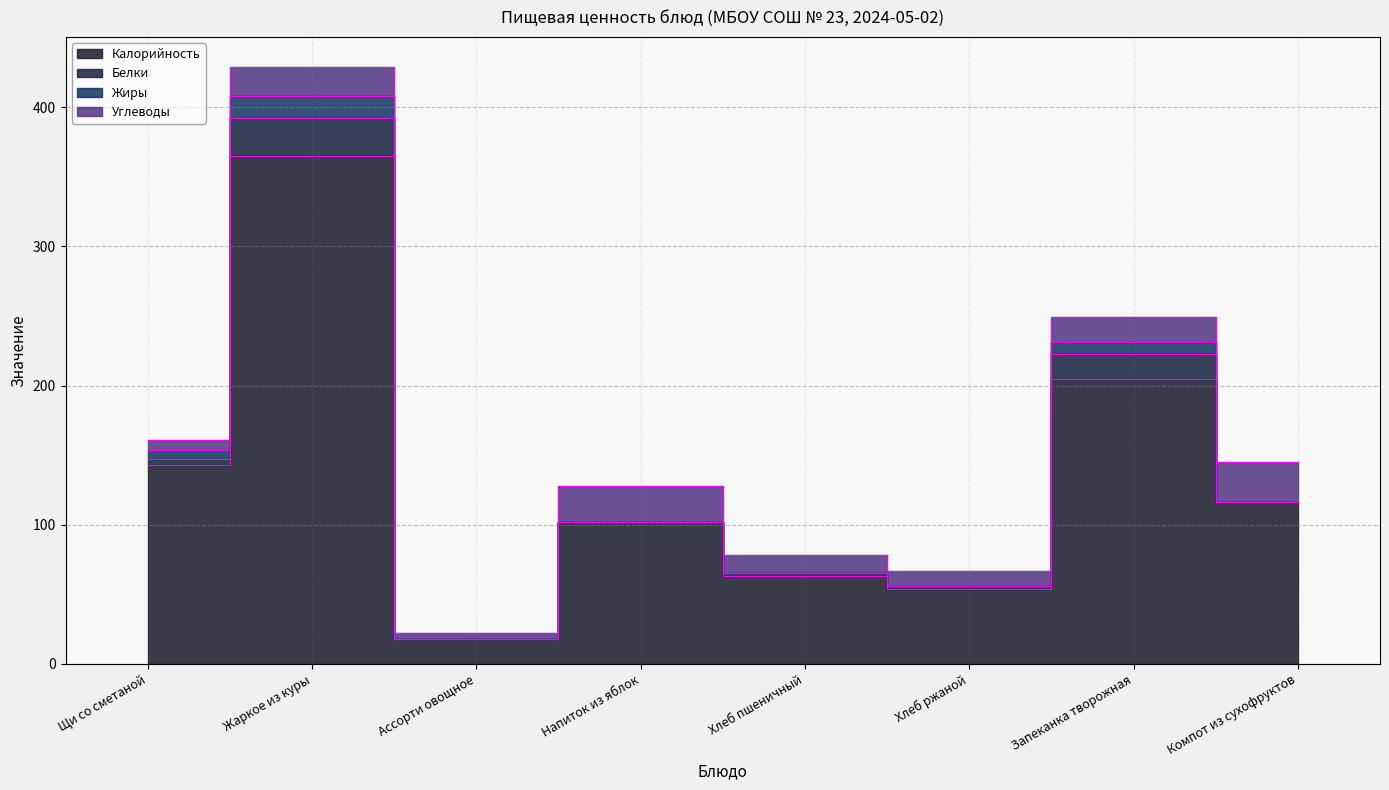

Which category has the highest value across all series?

Жаркое из куры